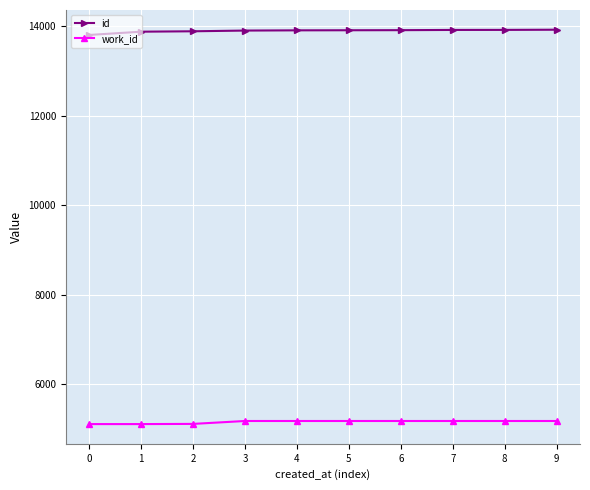

What is the maximum value shown in the chart?

13925